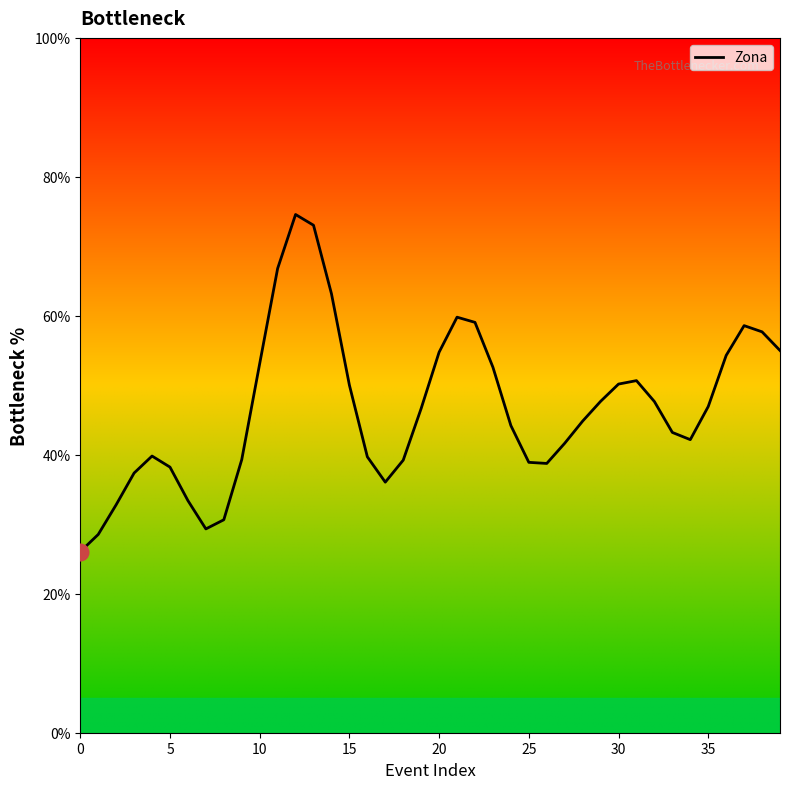

Is it true that the value at 28 is 44.8?

True